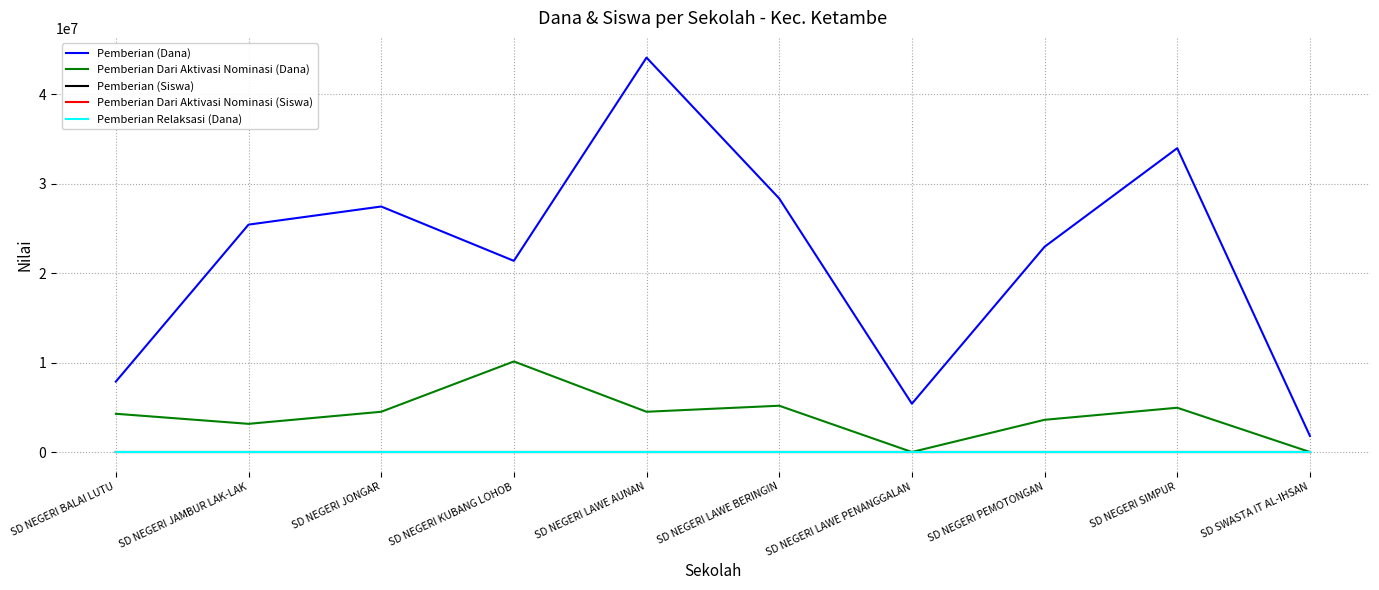

What is the difference between the highest and lowest values at SD NEGERI KUBANG LOHOB?

21375000